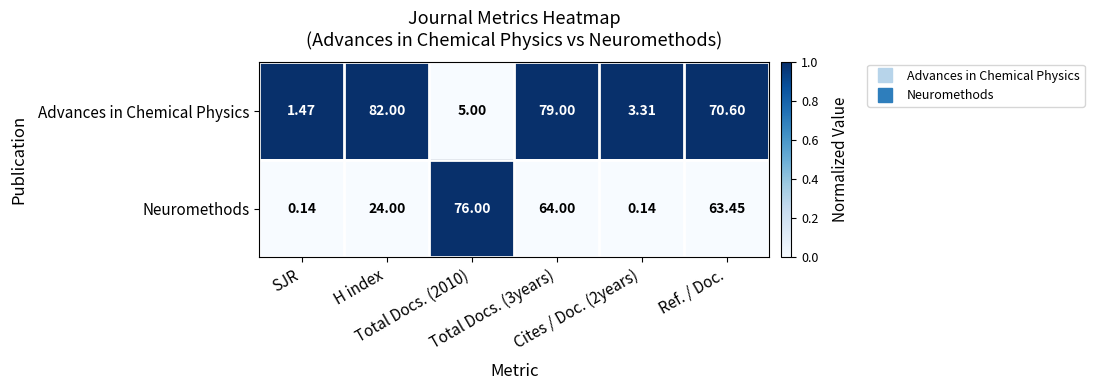

How many data points in Neuromethods are above 63?

3